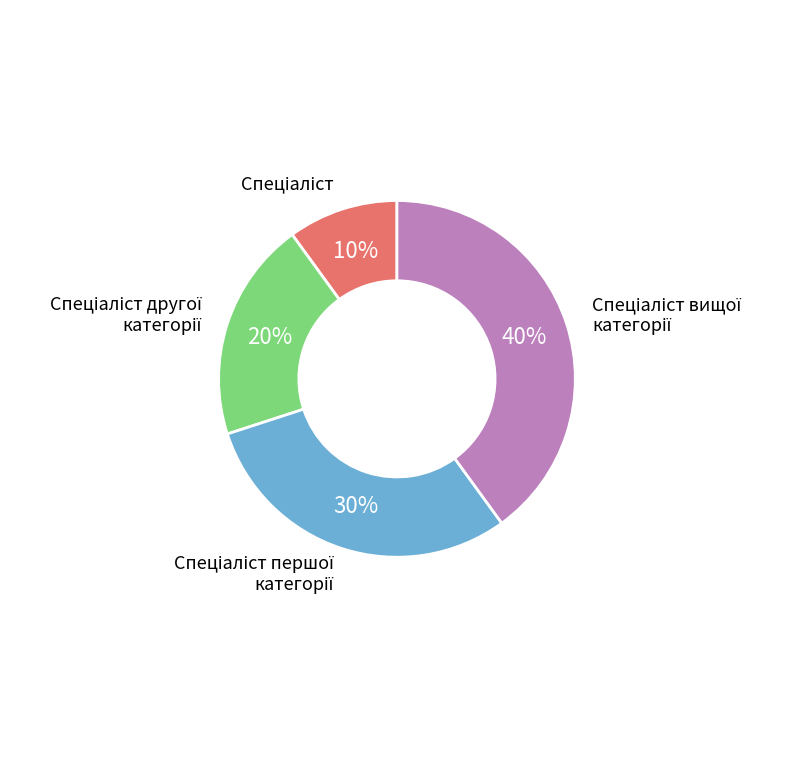

To the nearest percent, what is the average slice percentage?

25%